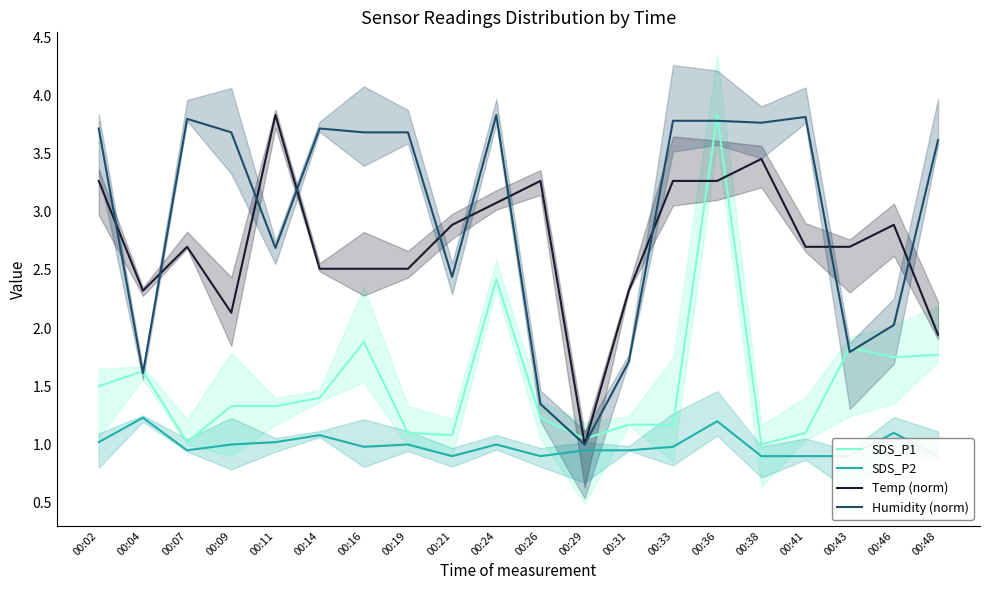

What is the value of the SDS_P1 point at the 13th from the left?

1.2